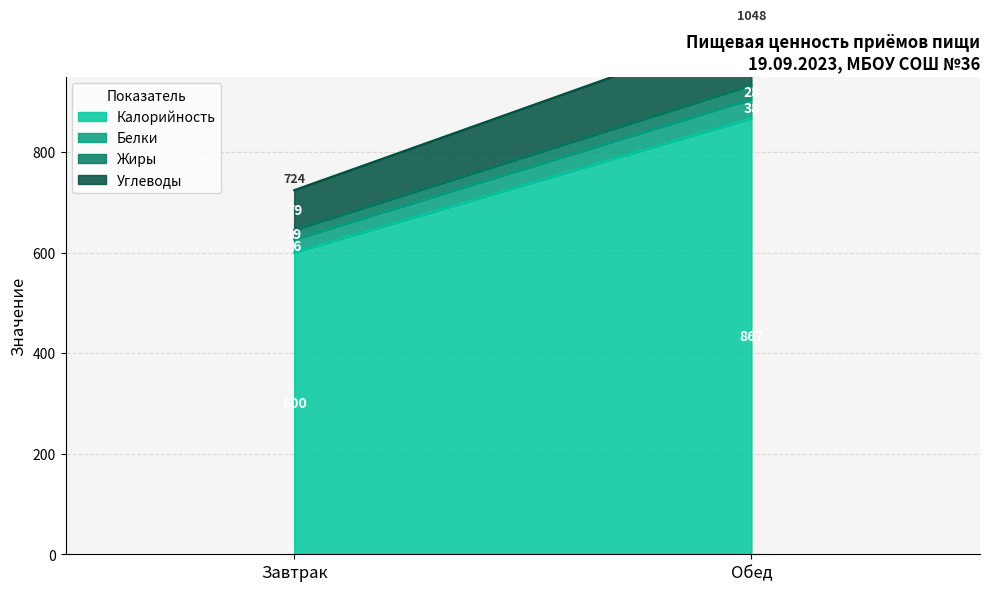

What is the value of the Калорийность point at the 2nd from the left?

867